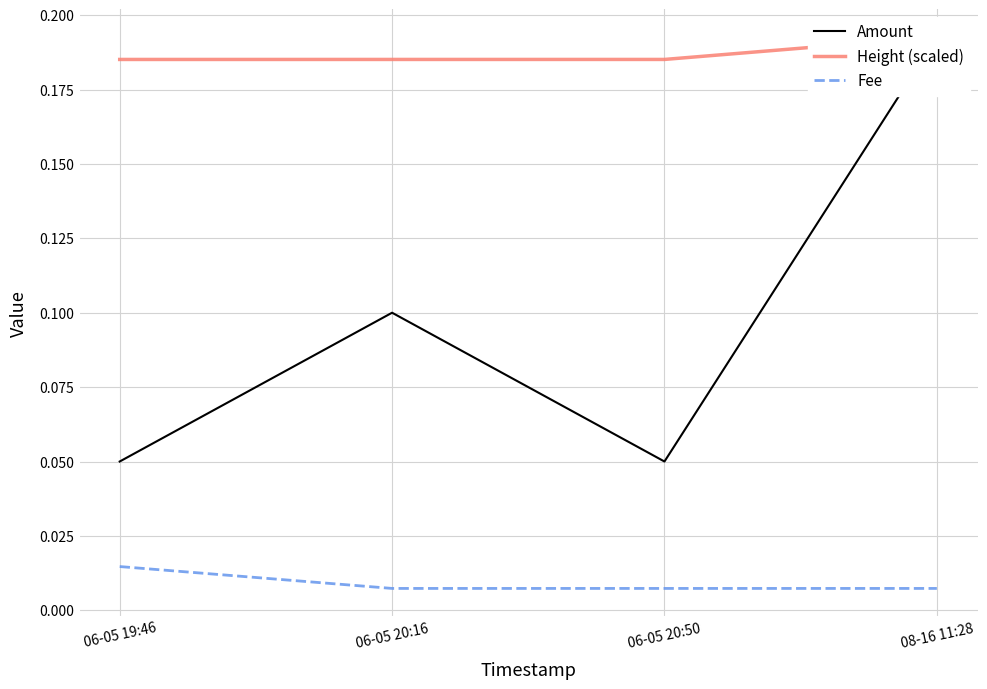

Rank the categories by Amount value from lowest to highest.

06-05 19:46, 06-05 20:50, 06-05 20:16, 08-16 11:28